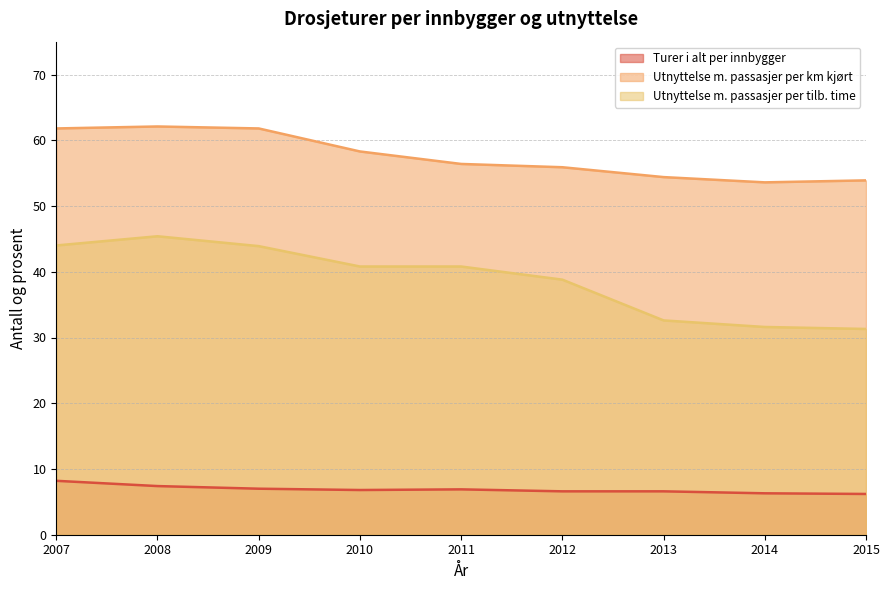

The value of Utnyttelse m. passasjer per km kjørt at 2013 is 29.9. True or false?

False